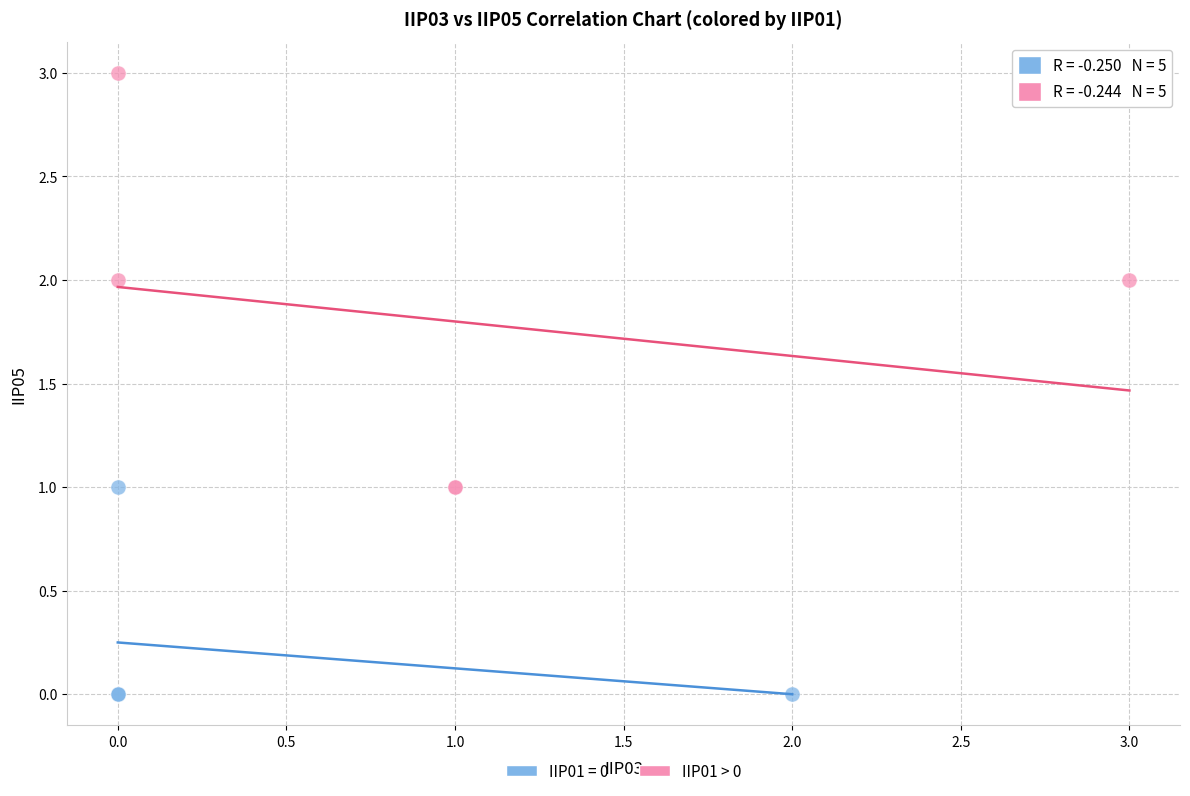

Which series contains the highest Y value?

IIP01 > 0